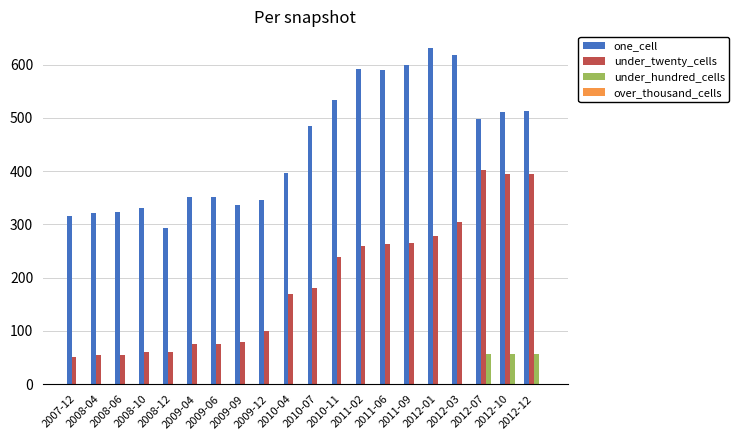

What is the difference between the one_cell values at 2009-12 and 2008-06?

22